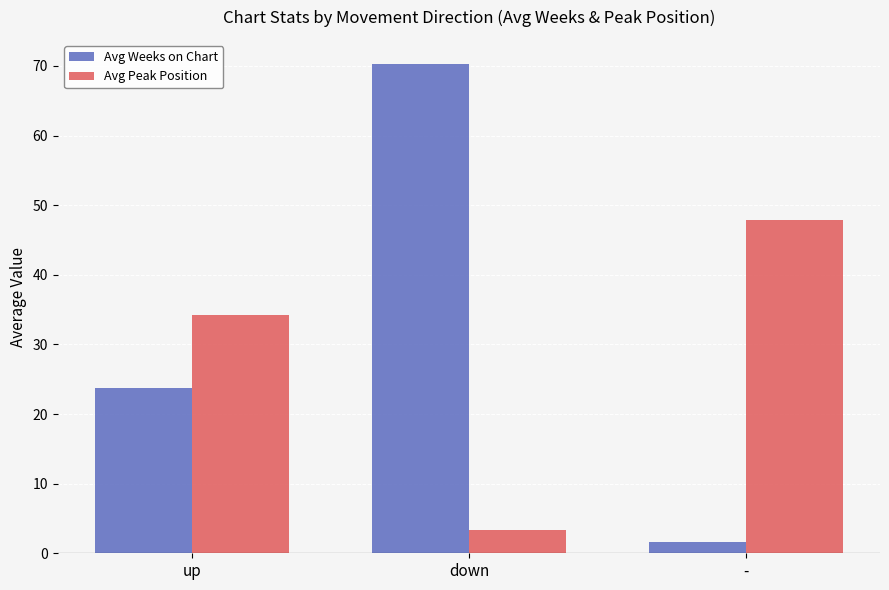

Rank the series by their average value, from highest to lowest.

Avg Weeks on Chart, Avg Peak Position